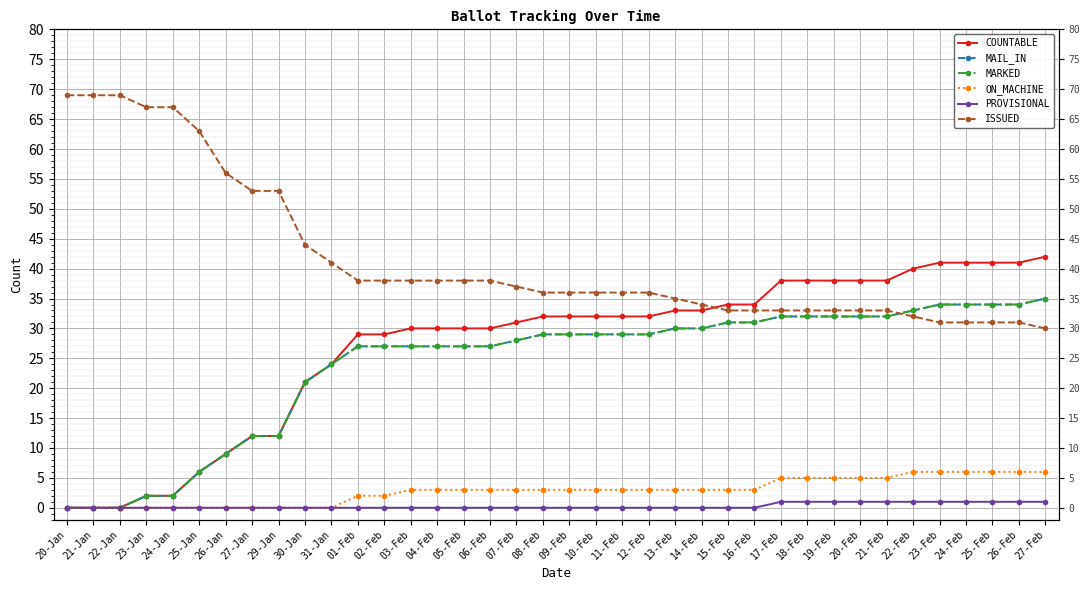

Which series has the largest total across all categories?

ISSUED